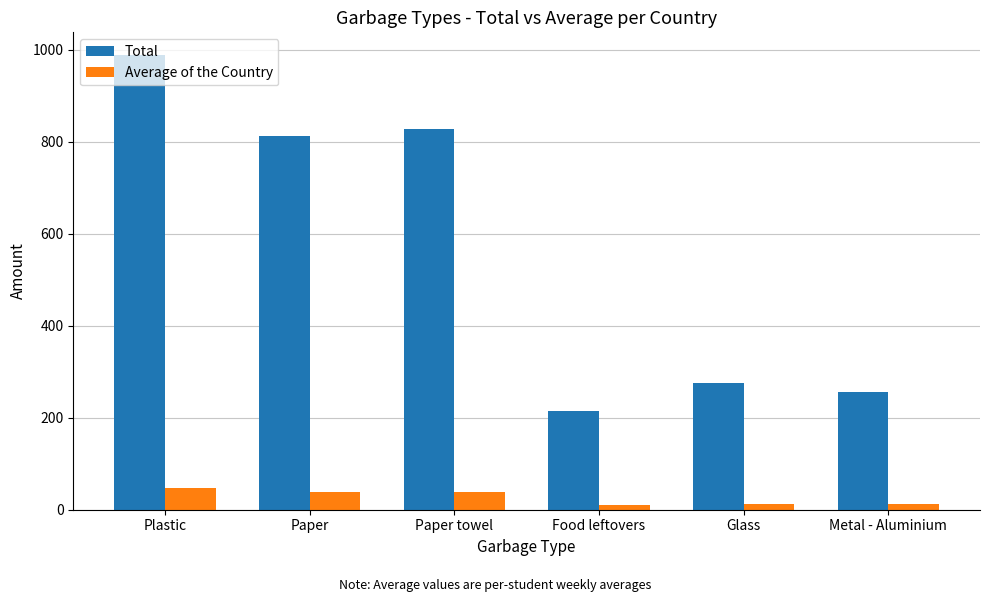

True or false: Total has a value of 1511.3 at Plastic.

False